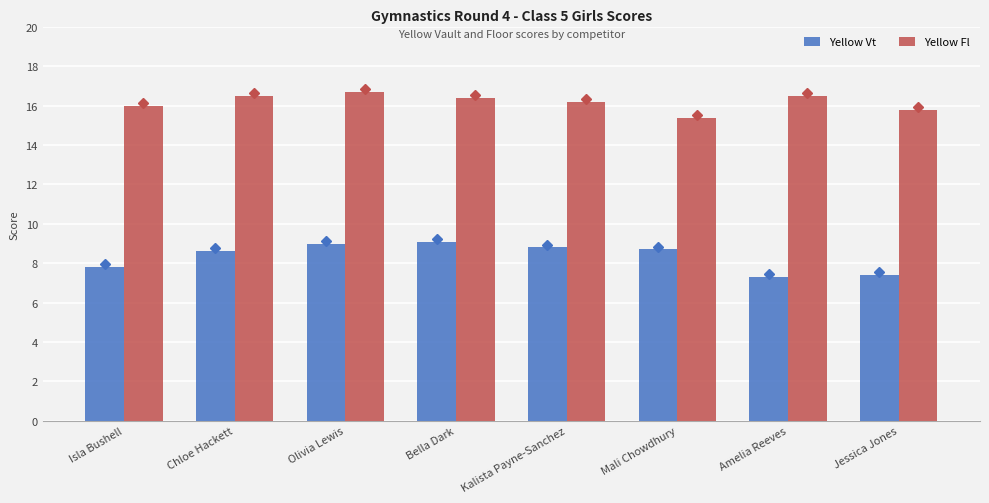

How many Yellow Fl values are between 16 and 17?

6